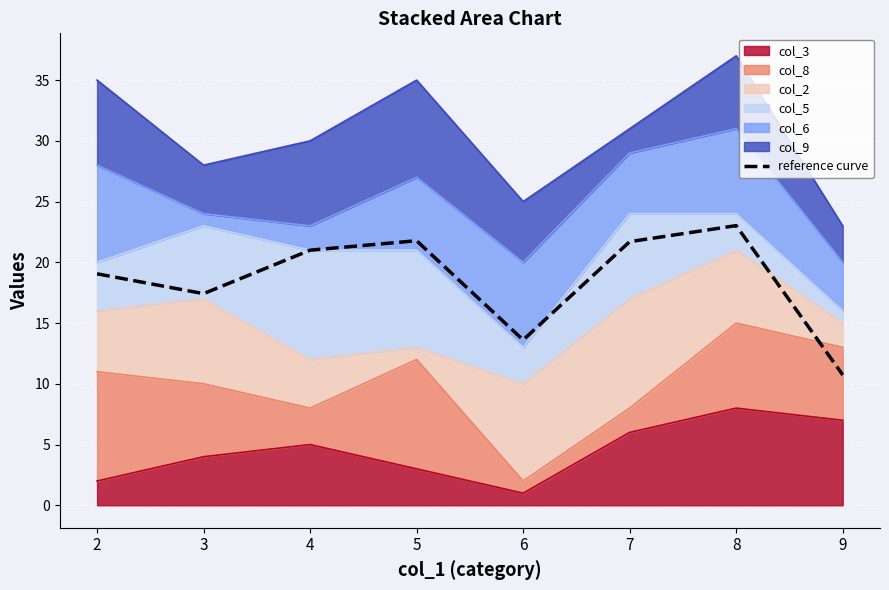

How many points are higher than both their immediate neighbors (excluding endpoints)?

2